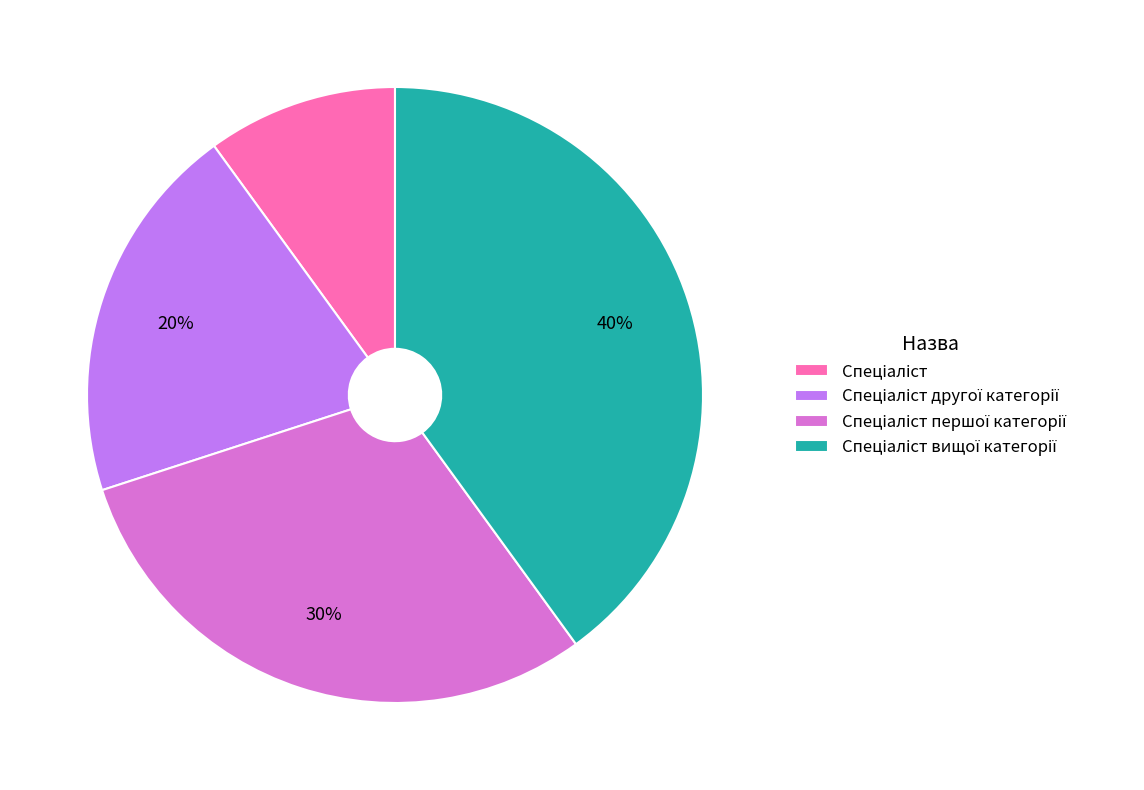

Does any single category account for the majority?

No